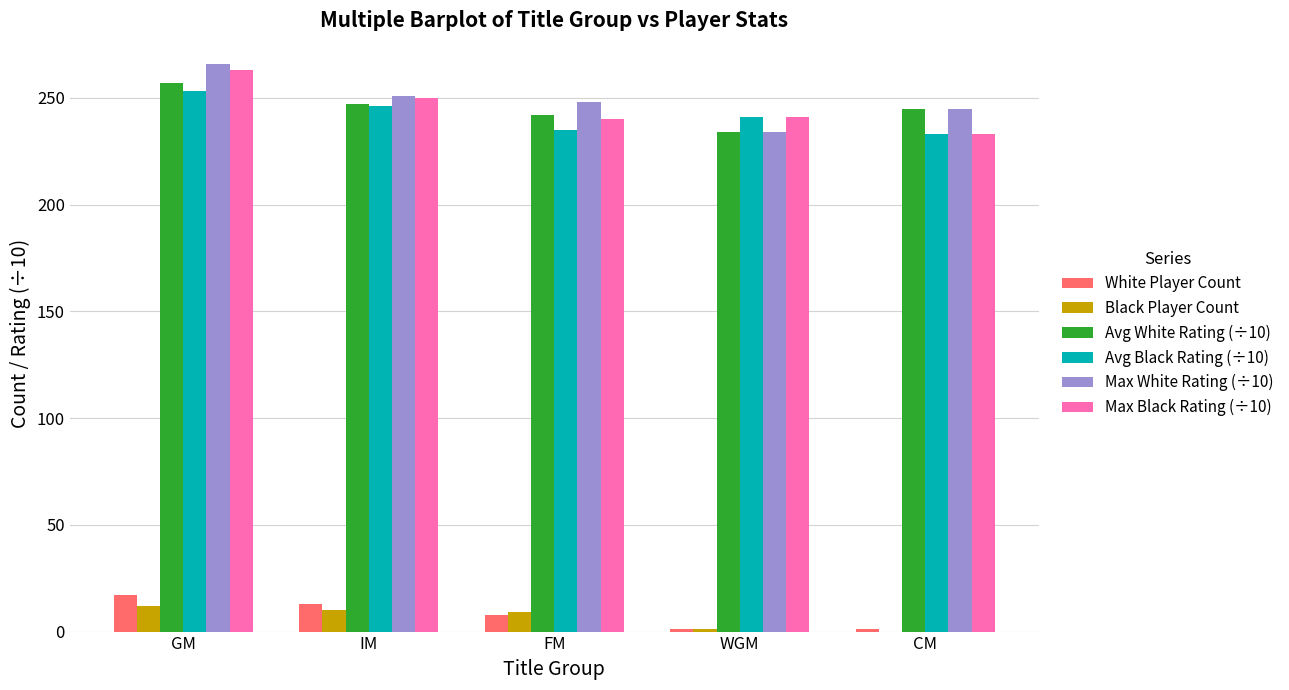

At which category is the sum across all series the highest?

GM